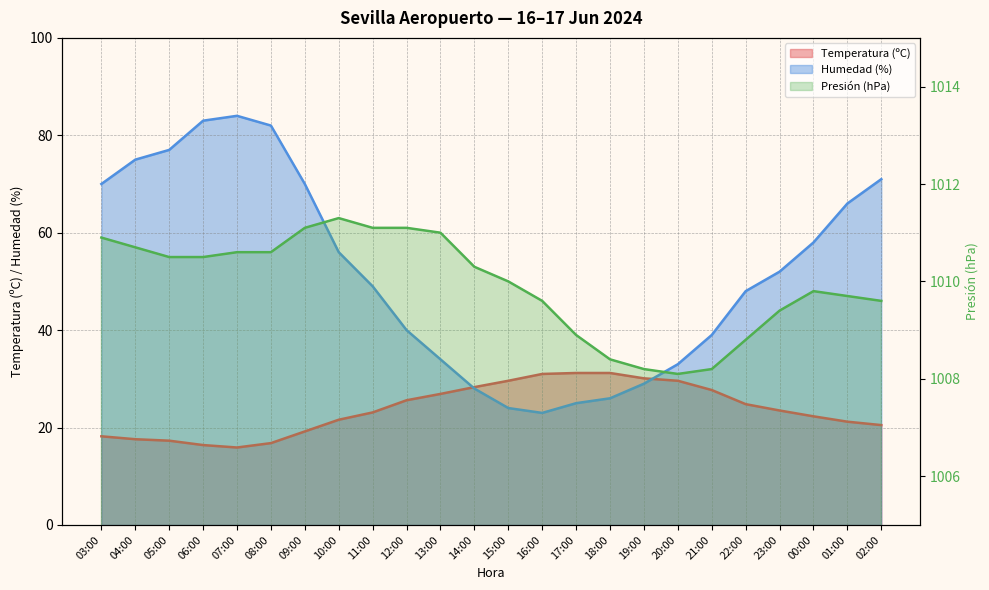

Reading left to right, extract all data points from this chart.

Temperatura (ºC): 18.2	17.6	17.3	16.4	15.9	16.8	19.2	21.6	23.1	25.6	26.9	28.3	29.6	31.0	31.2	31.2	30.1	29.6	27.7	24.8	23.5	22.3	21.2	20.5
Humedad (%): 70.0	75.0	77.0	83.0	84.0	82.0	70.0	56.0	49.0	40.0	34.0	28.0	24.0	23.0	25.0	26.0	29.0	33.0	39.0	48.0	52.0	58.0	66.0	71.0
Presión (hPa): 1010.9	1010.7	1010.5	1010.5	1010.6	1010.6	1011.1	1011.3	1011.1	1011.1	1011.0	1010.3	1010.0	1009.6	1008.9	1008.4	1008.2	1008.1	1008.2	1008.8	1009.4	1009.8	1009.7	1009.6